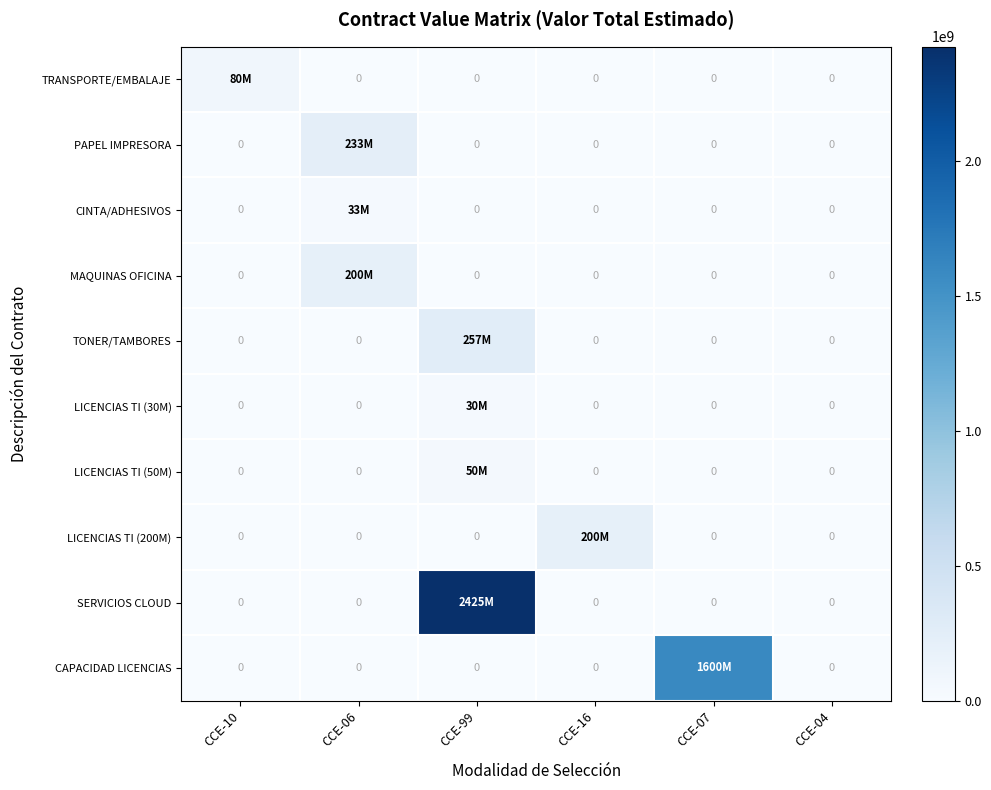

Is the value of LICENCIAS TI (30M) at CCE-10 greater than the value of TONER/TAMBORES at CCE-06?

No